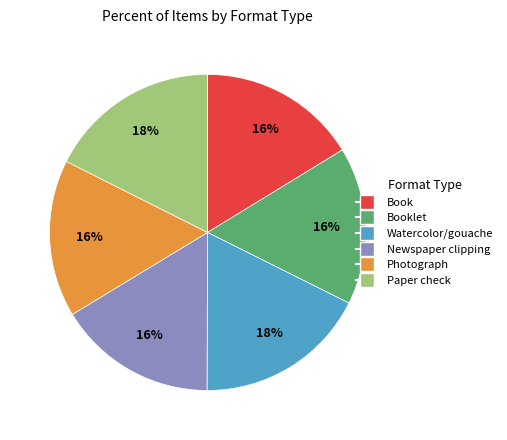

To the nearest percent, what is the average slice percentage?

17%